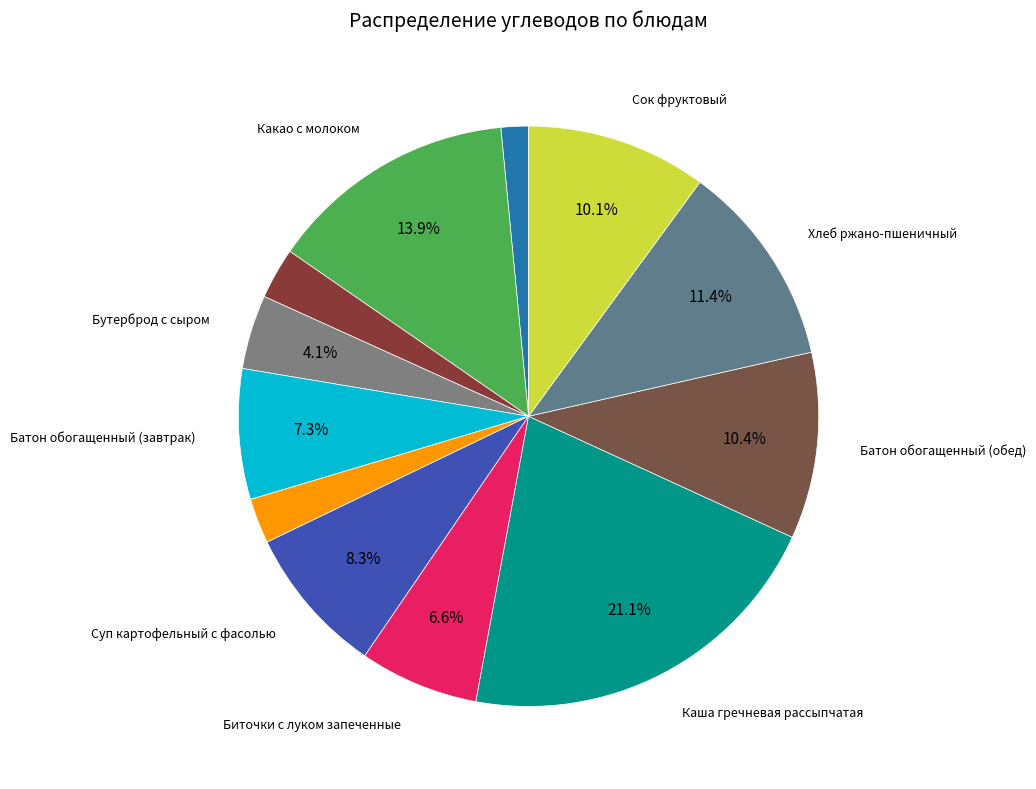

How many segments does this pie chart have?

12